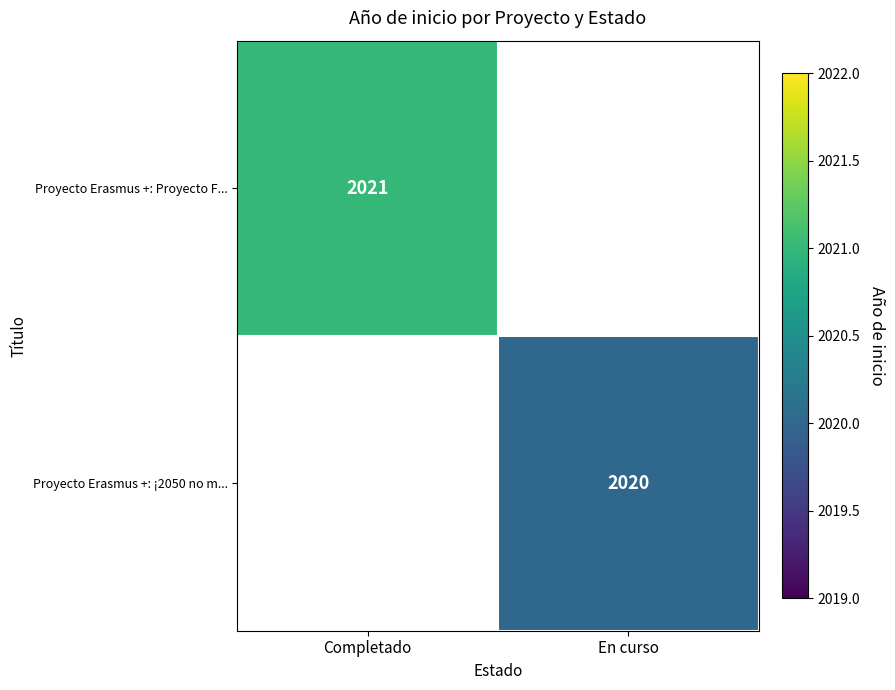

Is it true that Proyecto Erasmus +: Proyecto F... equals 2021 at Completado?

True